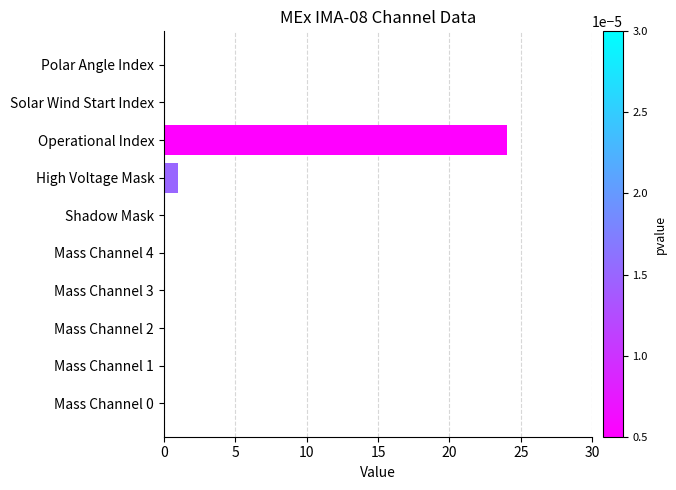

Count the number of data series in this chart.

1